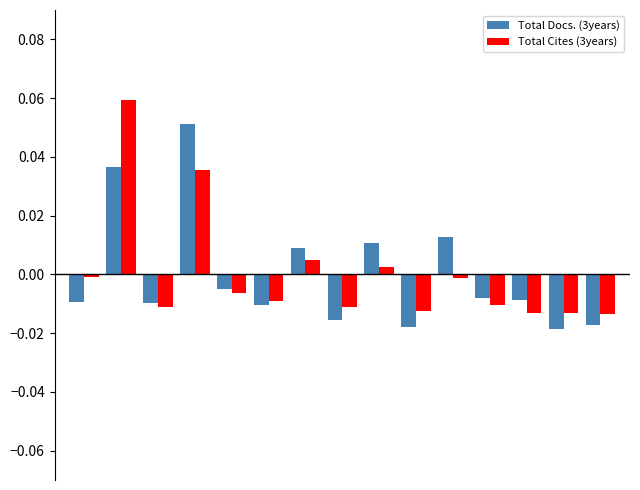

Rank the series by their maximum value, from highest to lowest.

Total Cites (3years), Total Docs. (3years)